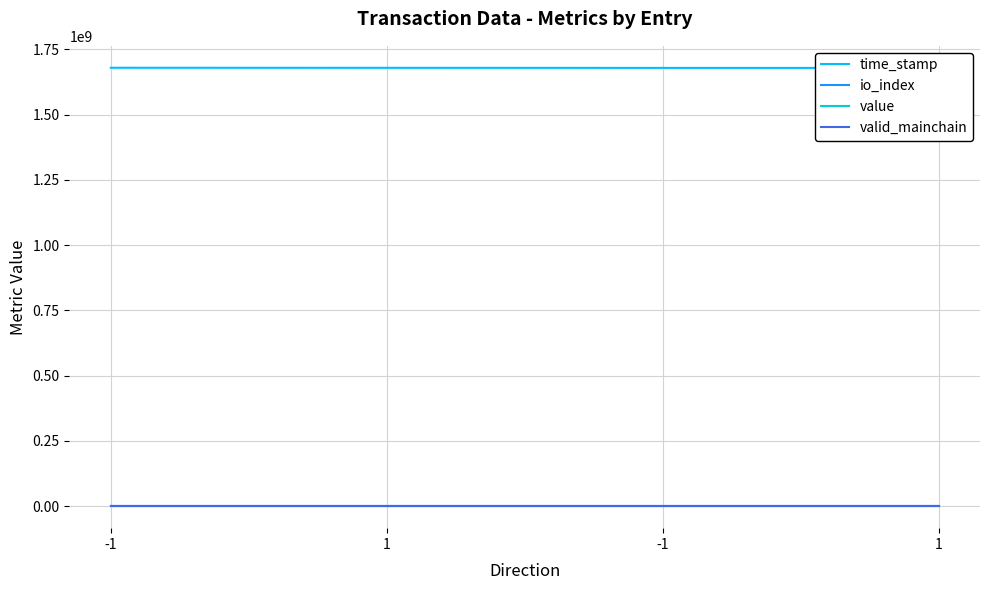

What value does the value series have at 1?

17.1